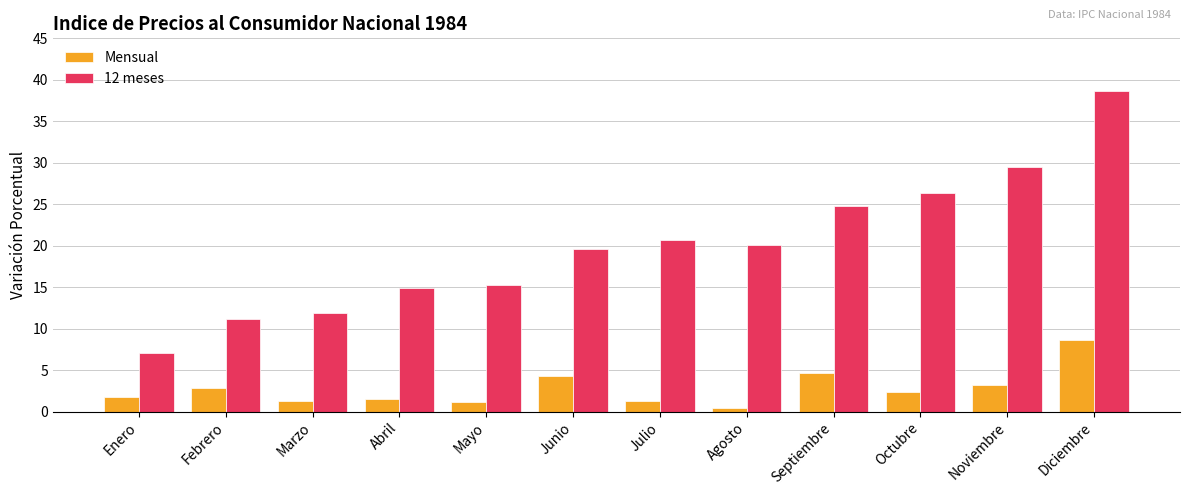

What is the average value of the 12 meses series?

20.0